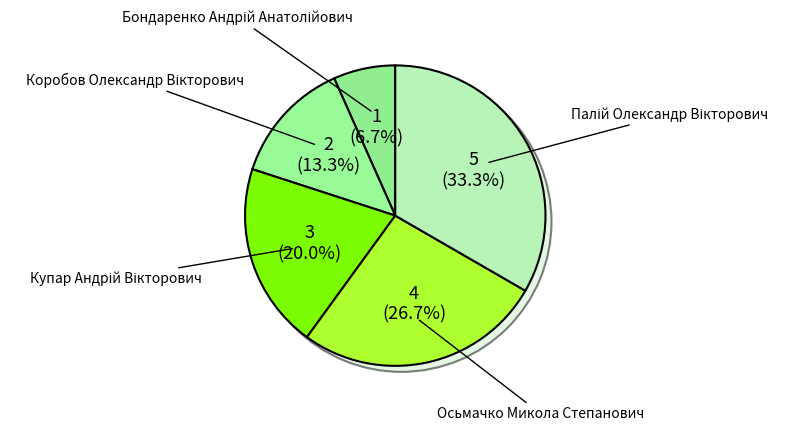

Rank the categories by value from highest to lowest.

Палій Олександр Вікторович, Осьмачко Микола Степанович, Купар Андрій Вікторович, Коробов Олександр Вікторович, Бондаренко Андрій Анатолійович